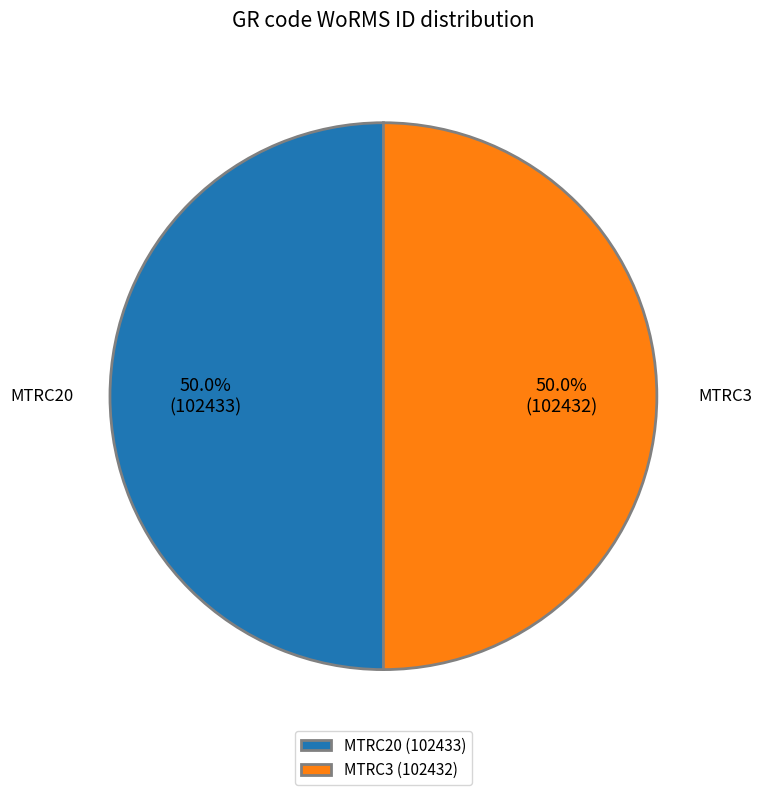

True or false: MTRC20 accounts for 59% of the total.

False